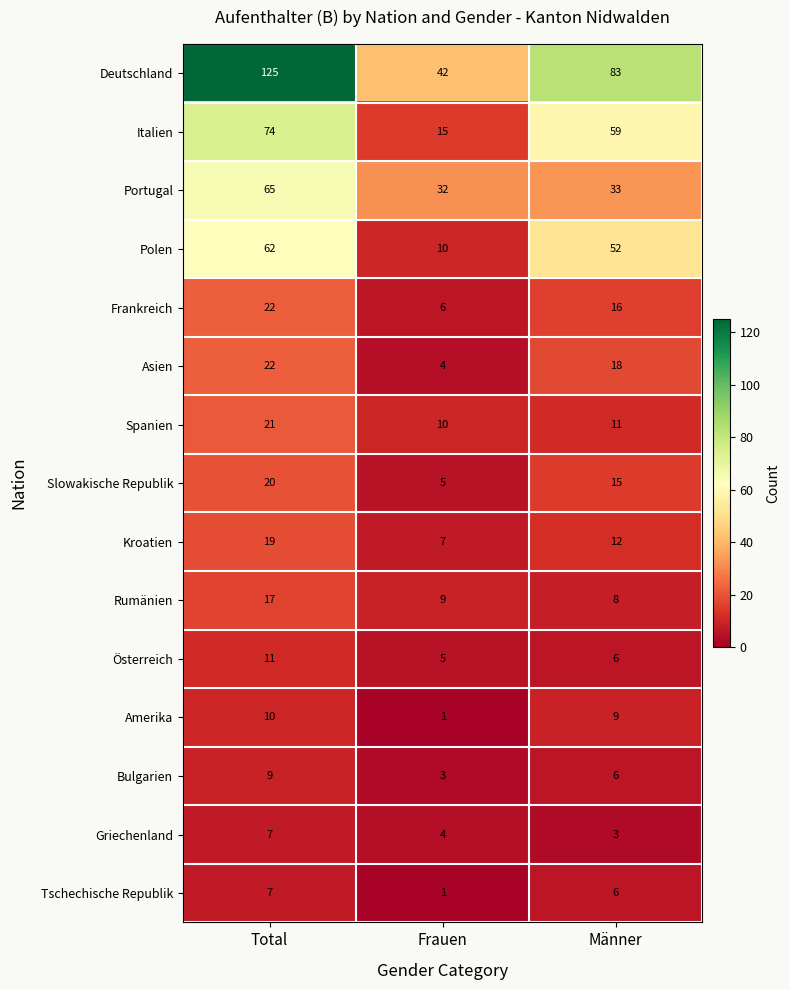

What is the difference between the maximum and second lowest values in the Polen series?

10